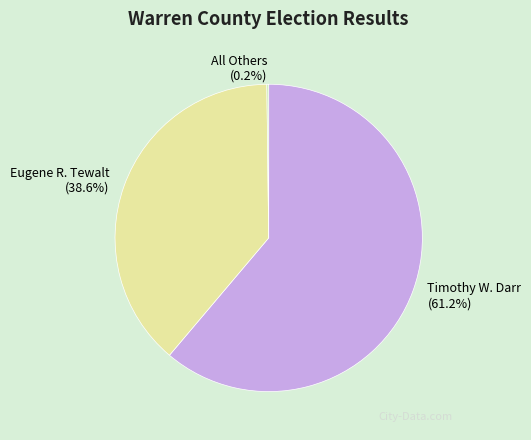

Between Eugene R. Tewalt and Timothy W. Darr, which is larger?

Timothy W. Darr